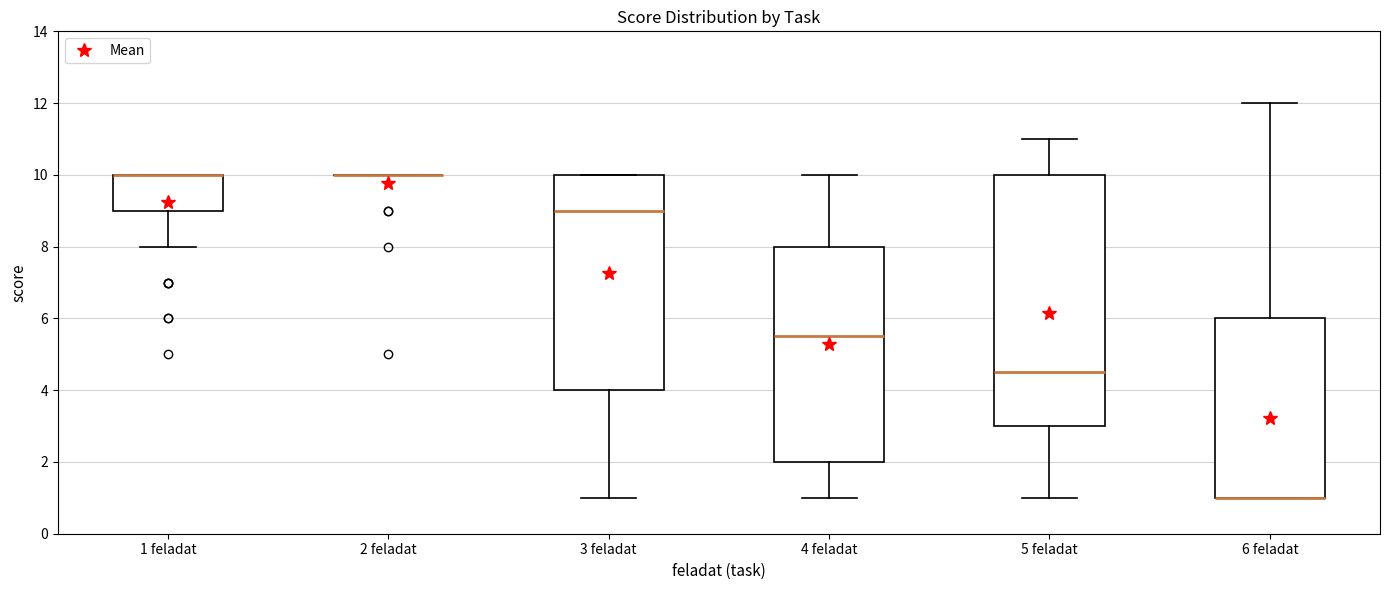

Comparing the boxes themselves (not the whiskers), which one is the tallest?

5 feladat